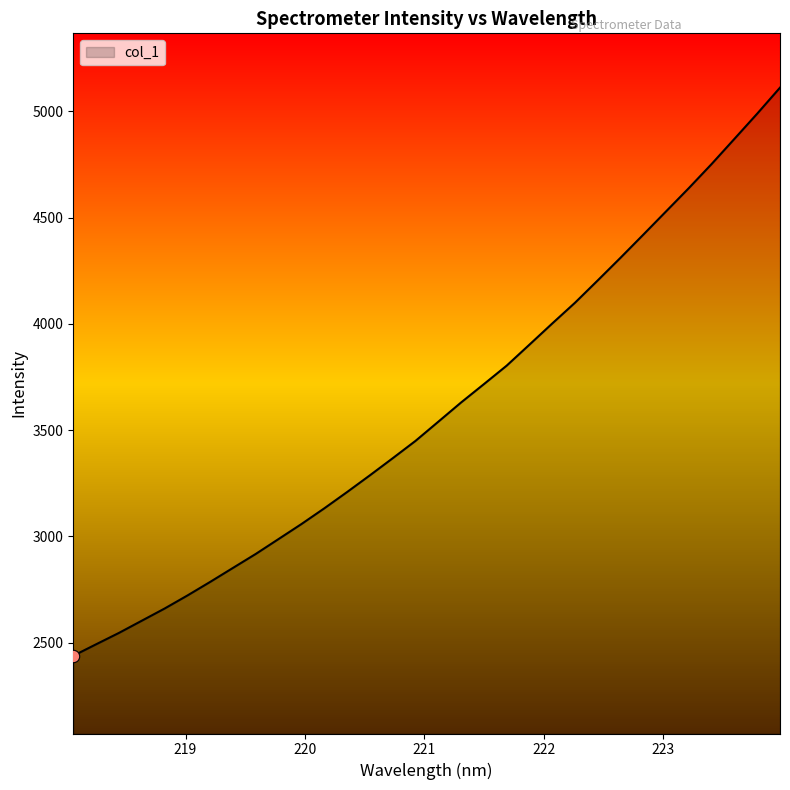

What is the difference between the maximum and minimum values?

2673.1